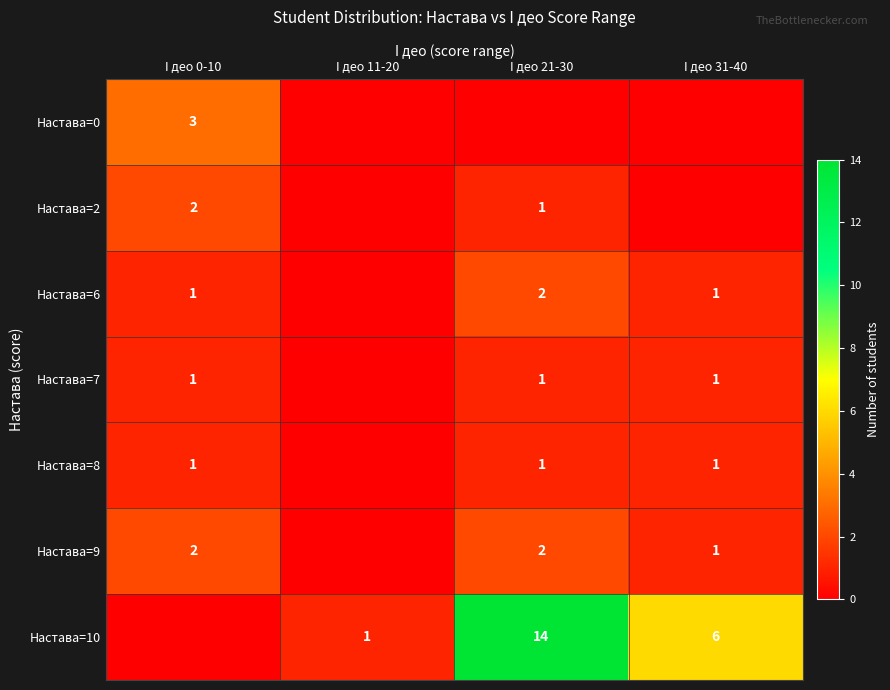

At which category is the sum across all series the highest?

I део 21-30